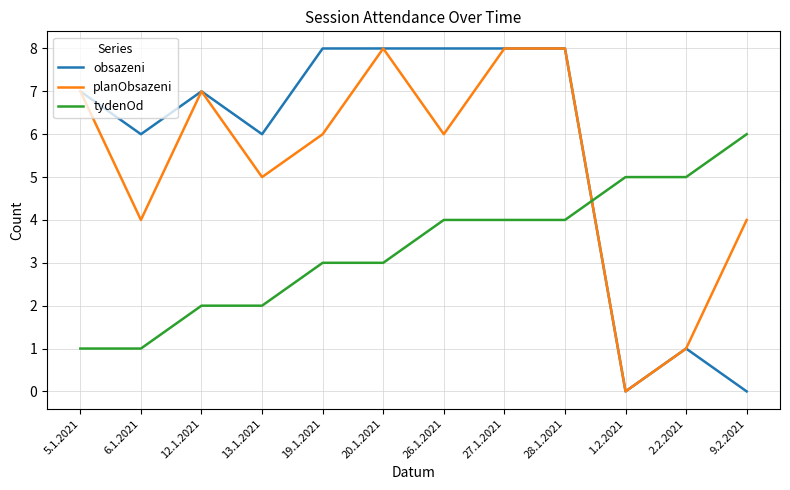

Between 20.1.2021 and 26.1.2021, which series saw the biggest shift?

planObsazeni